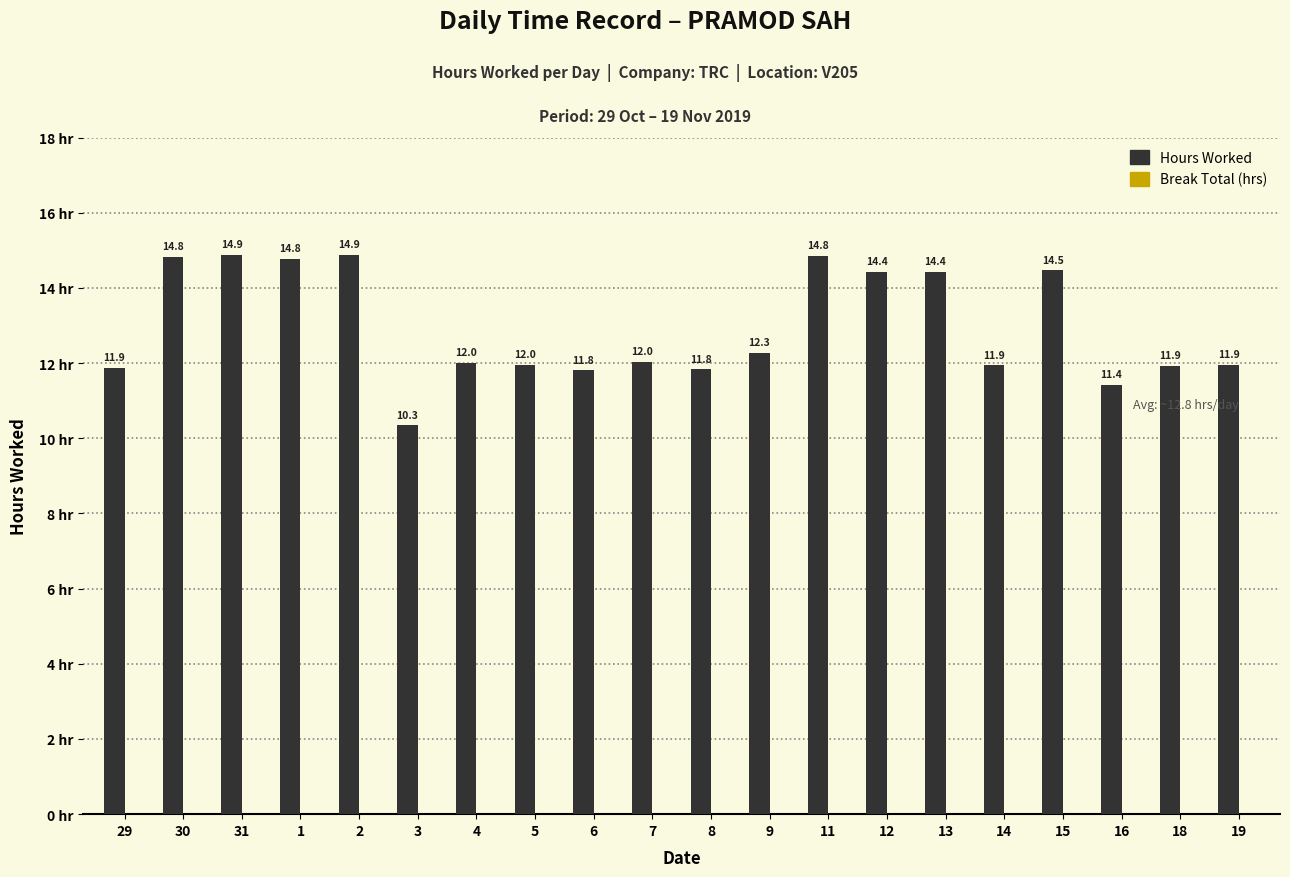

Between 9 and 18, which is larger?

9